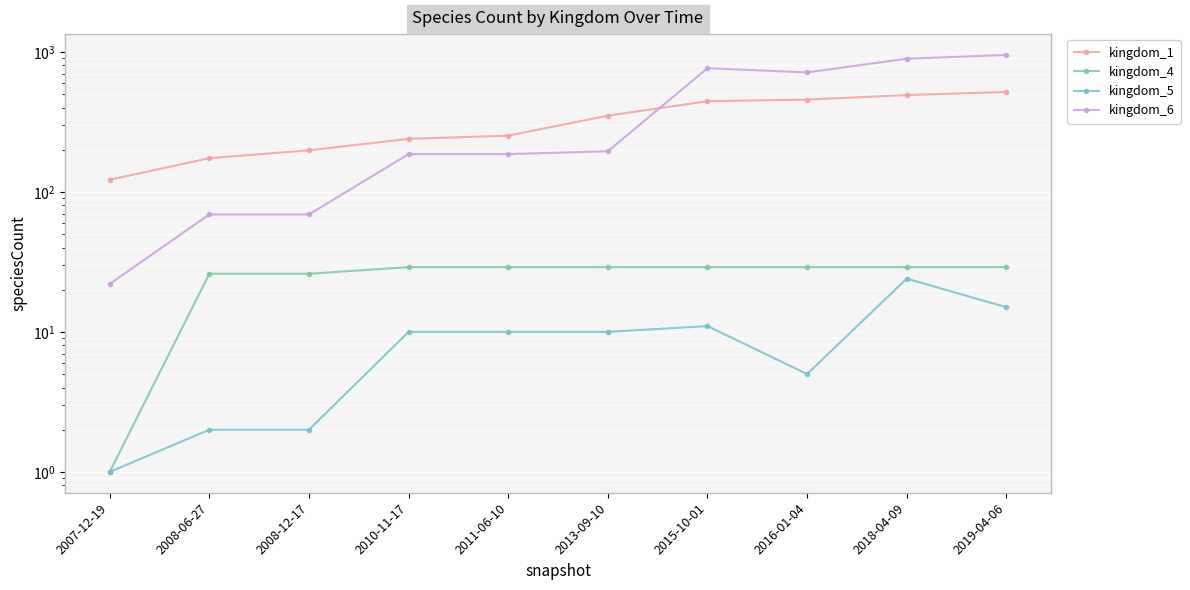

Does the chart display data point markers on the line(s)?

Yes